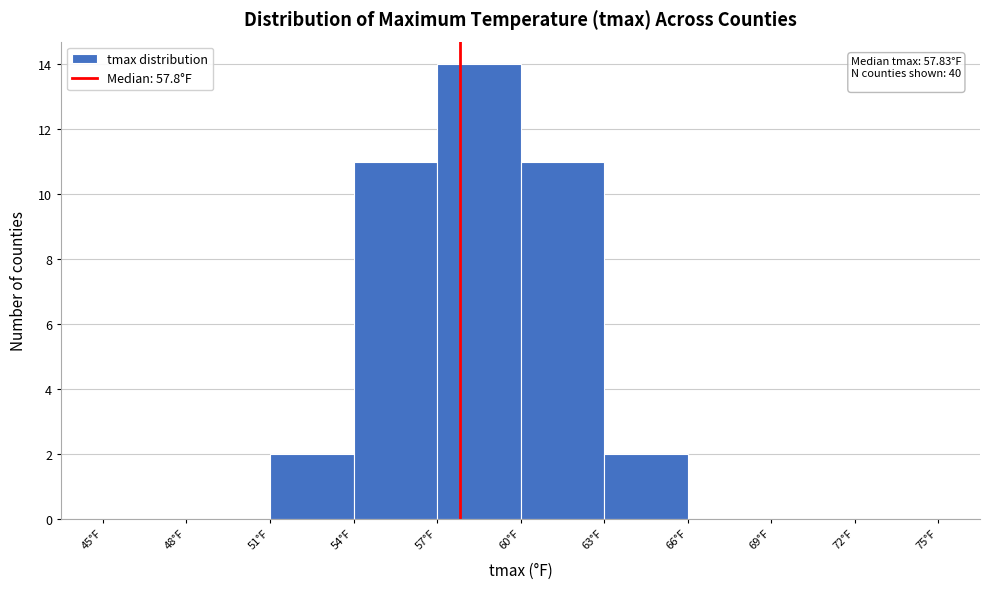

Which range on the x-axis has the tallest bar?

57 to 60